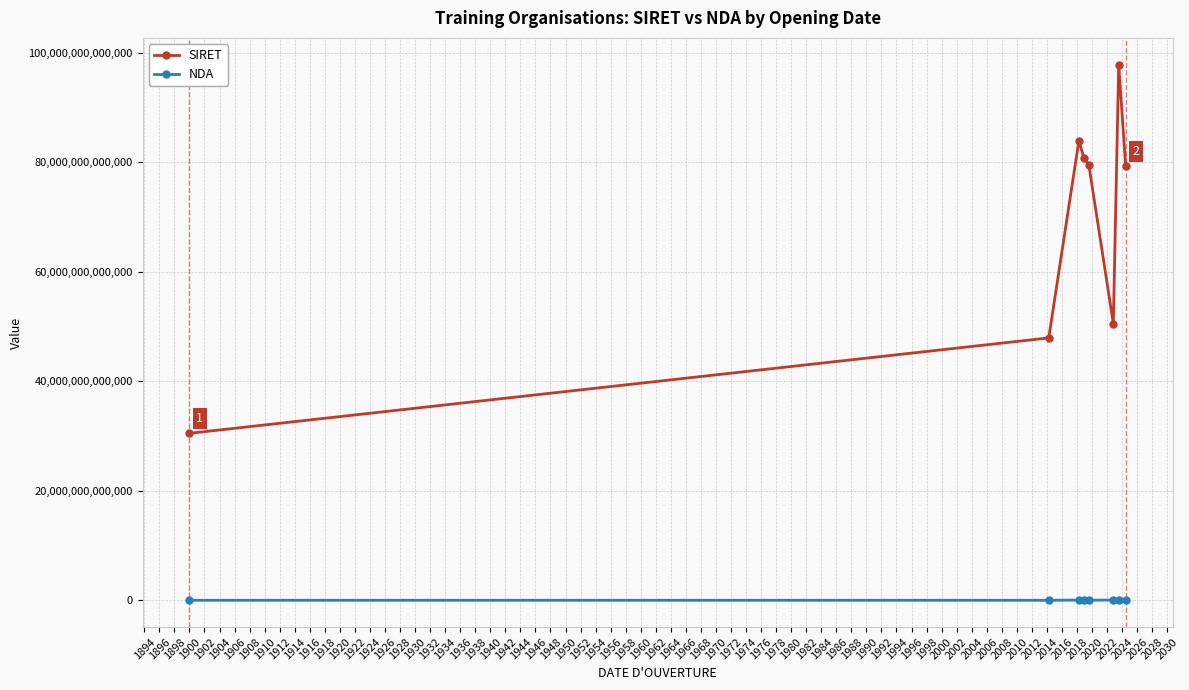

What is the difference between the second highest and second lowest values in the SIRET series?

35971557699977